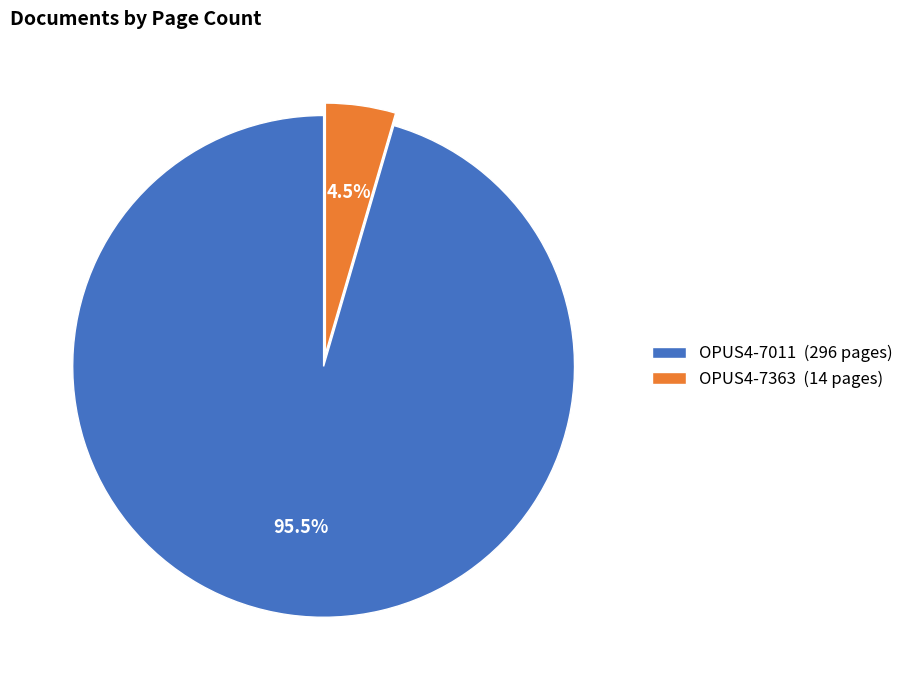

Which slice is the largest?

OPUS4-7011